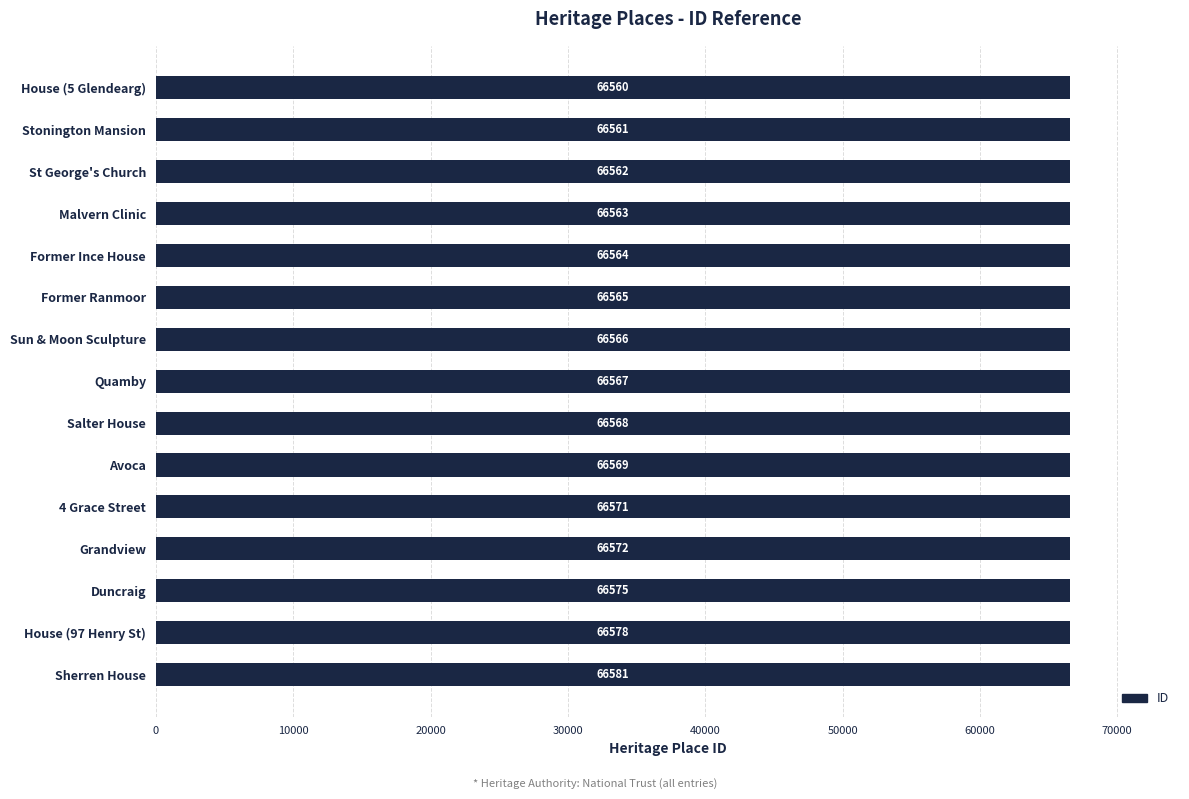

Are the bars grouped side by side (vs. stacked)?

No